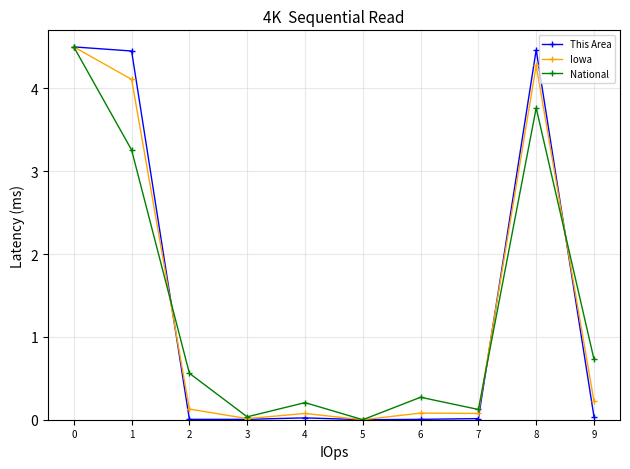

Which series changed the most between 1 and 5?

This Area